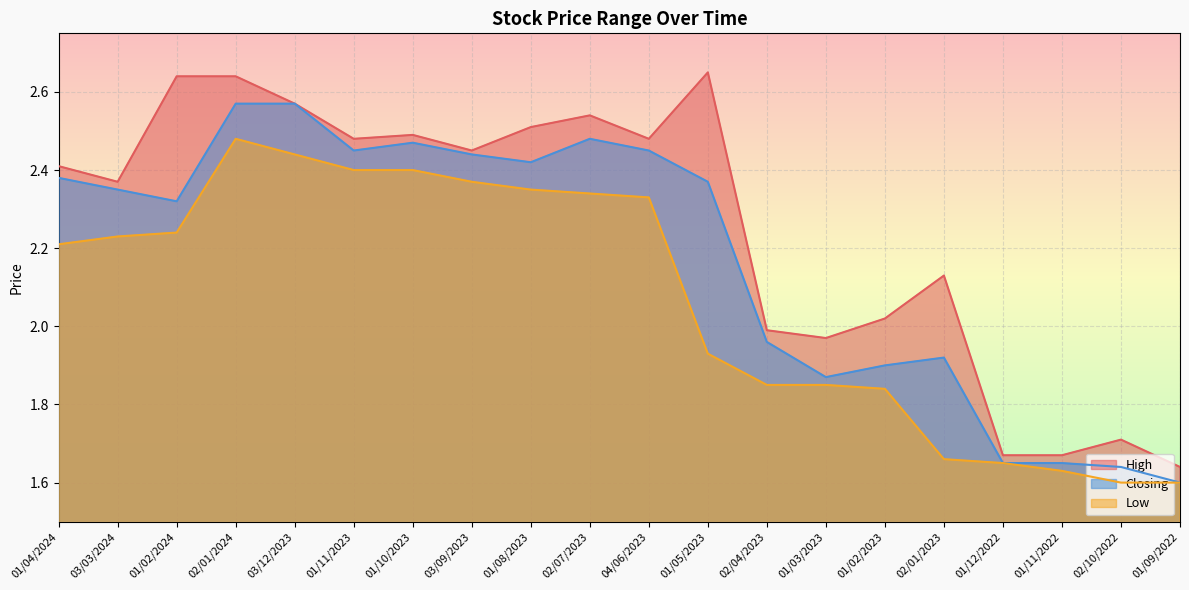

What is the difference between the maximum and minimum values in the Closing series?

1.0